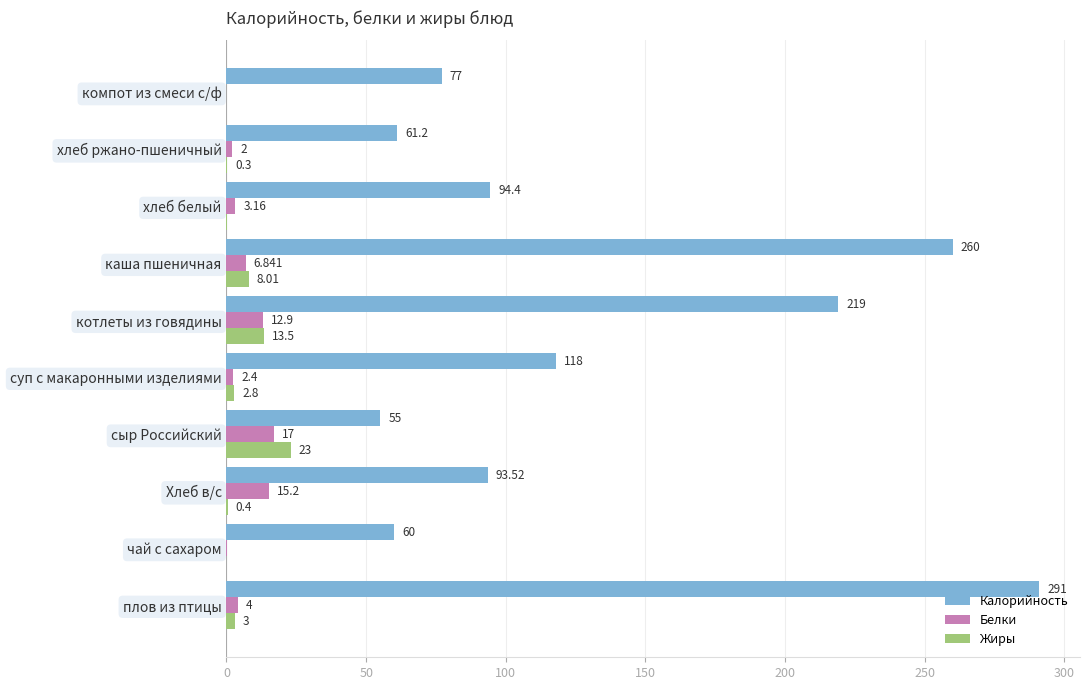

What is the maximum value for Белки?

17.0